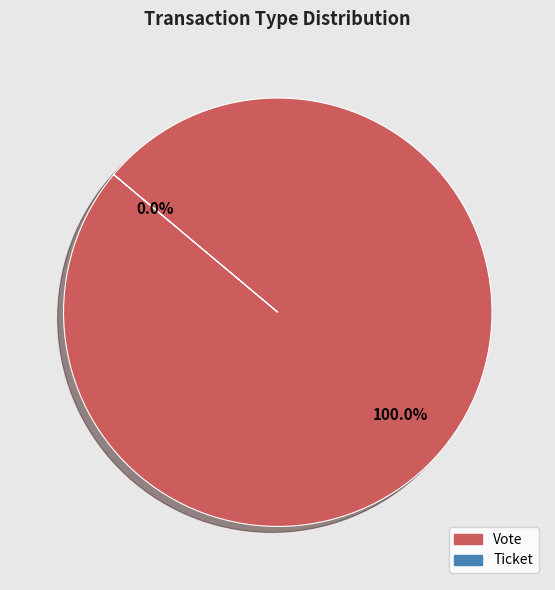

What is the change in value from Vote to Ticket?

-1